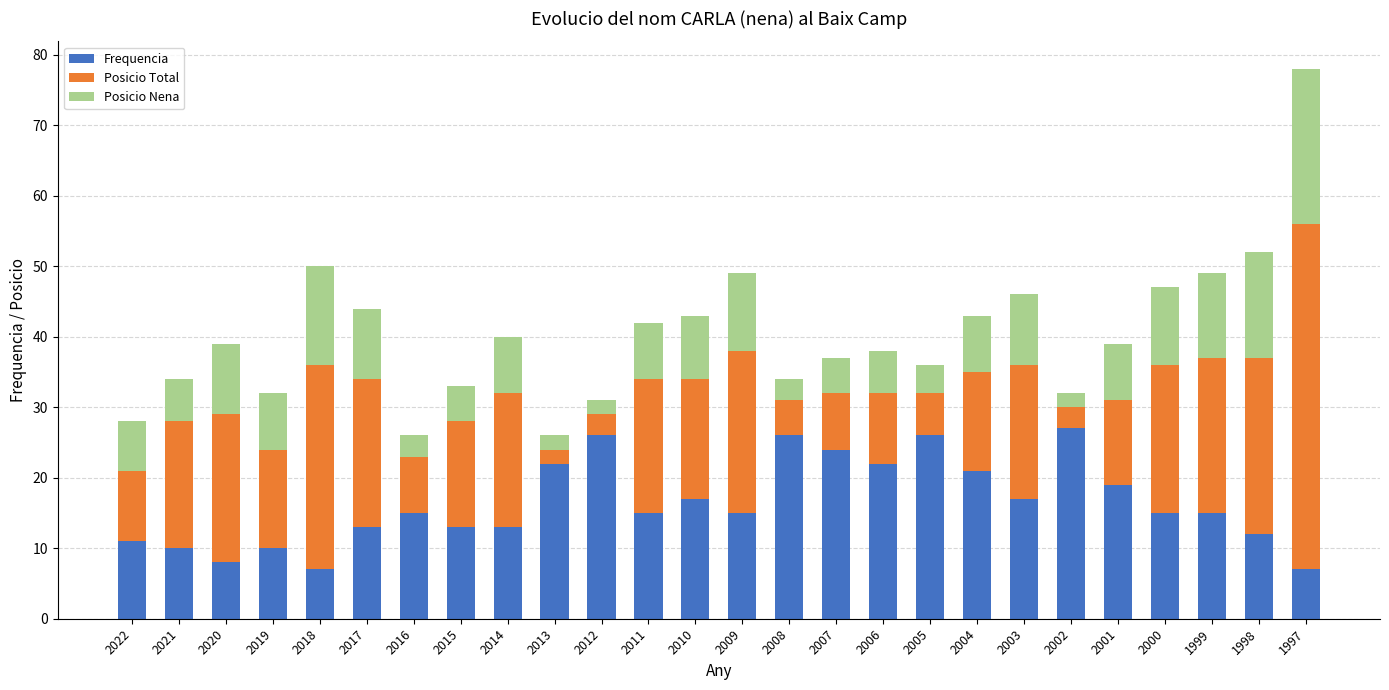

What is the sum of all Frequencia values?

426